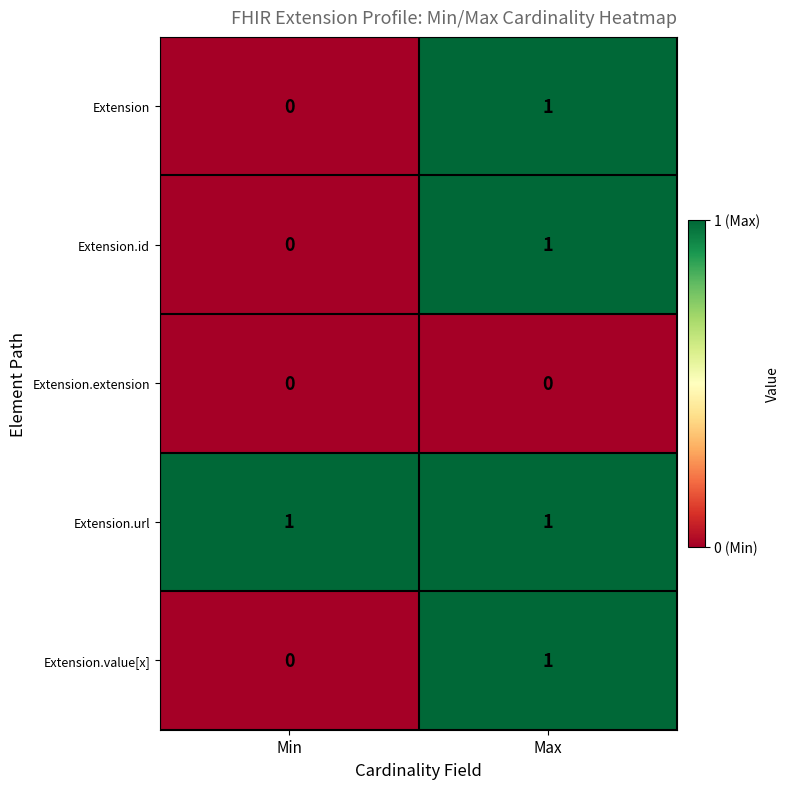

Which category has the lowest value in the Extension series?

Min